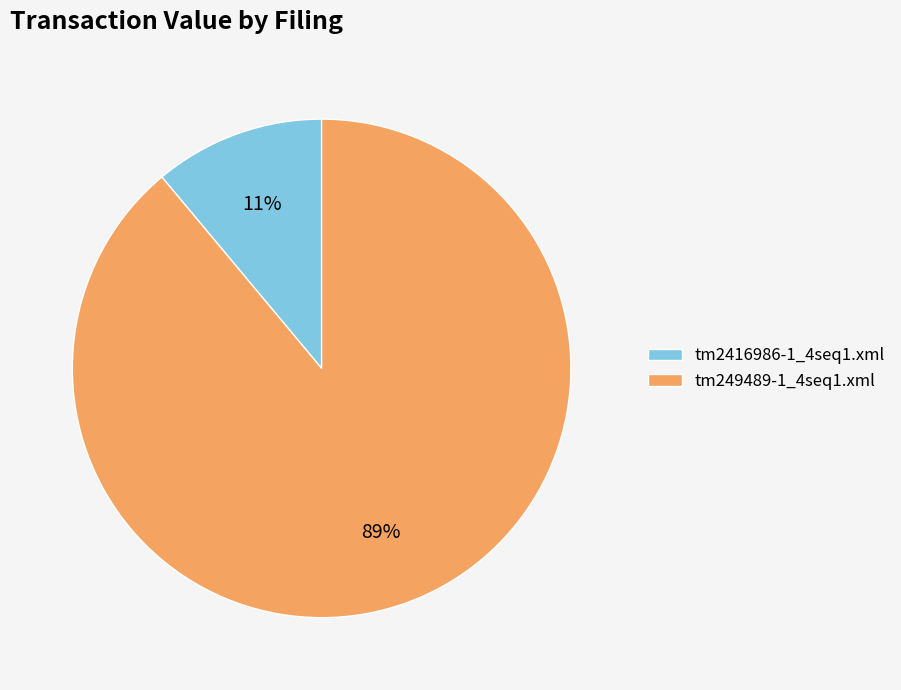

Which category has the smallest portion of the pie?

tm2416986-1_4seq1.xml